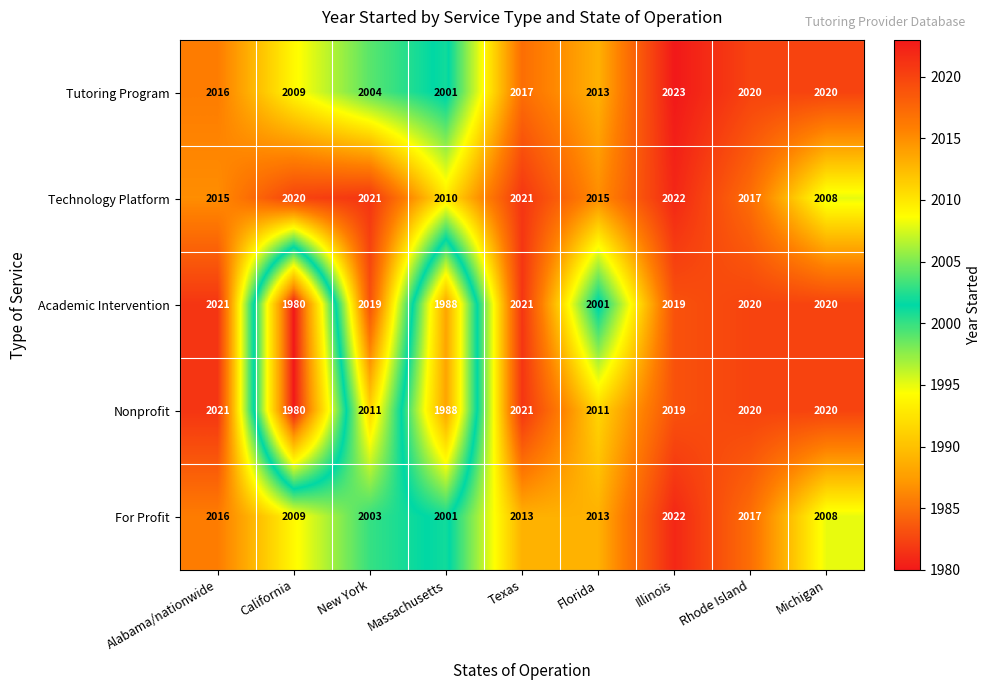

Where does the Academic Intervention series first go above 2019?

Alabama/nationwide